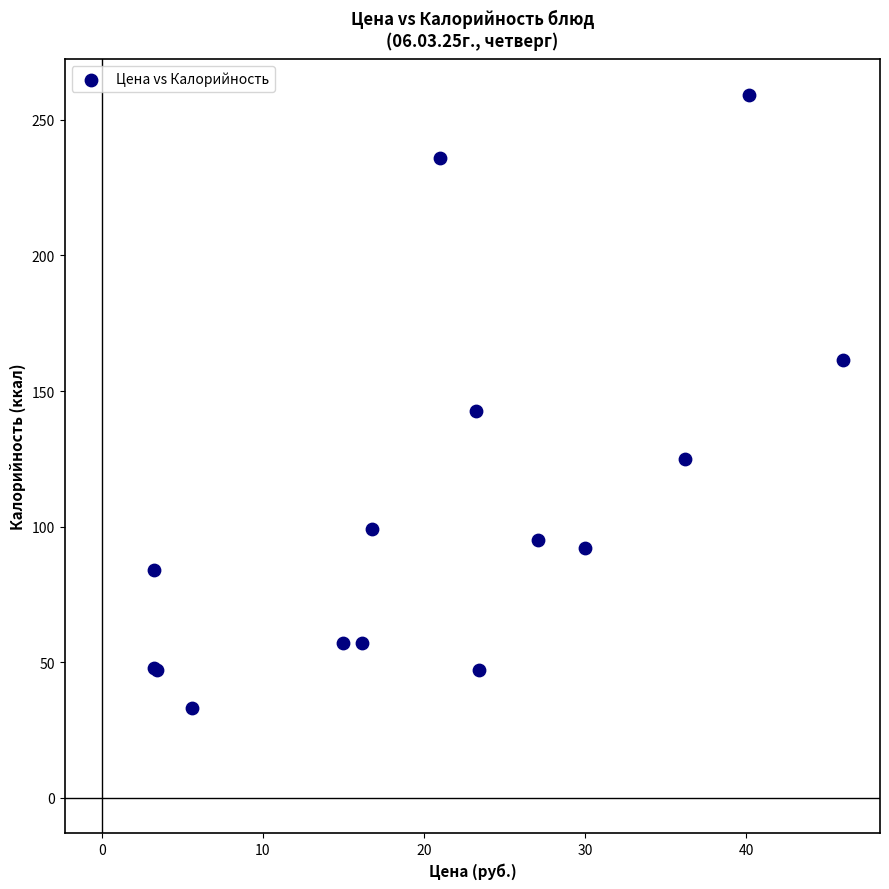

What Y value in the scatter plot is closest to 146?

142.7